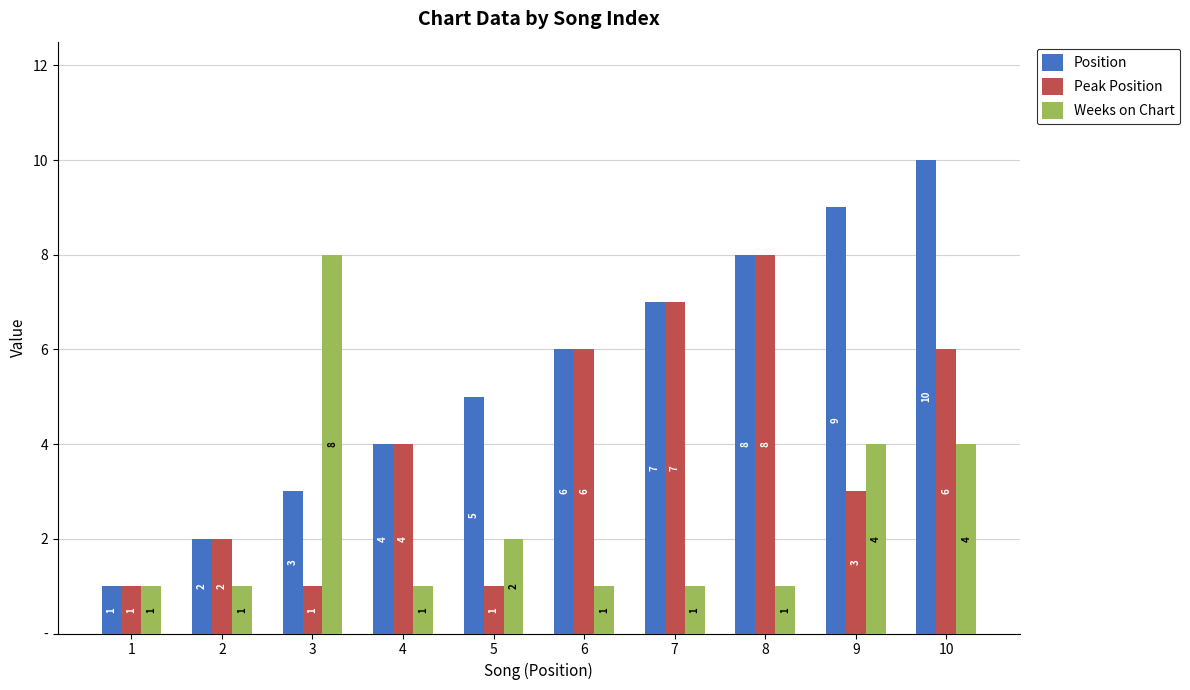

What are all the series names shown in the legend?

Position, Peak Position, Weeks on Chart